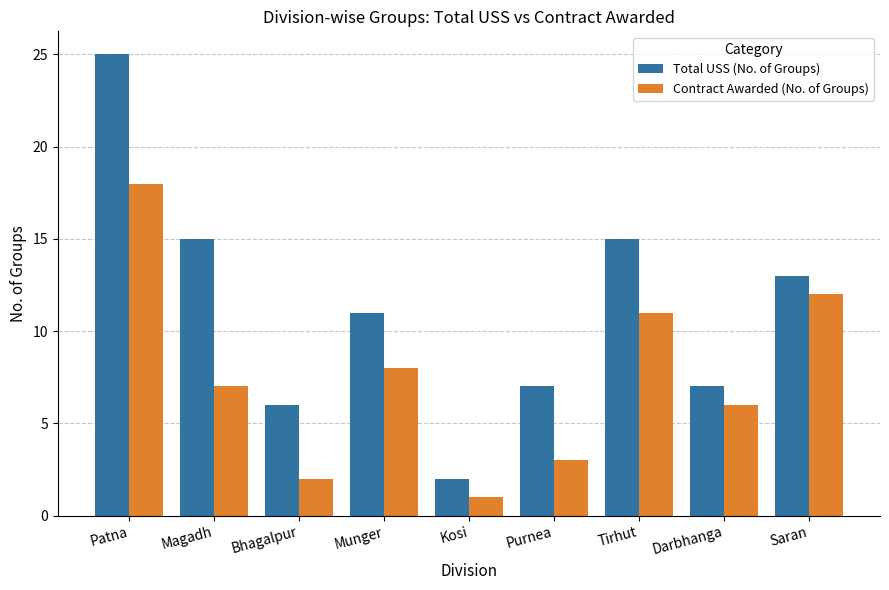

Which series has the widest spread of values?

Total USS (No. of Groups)